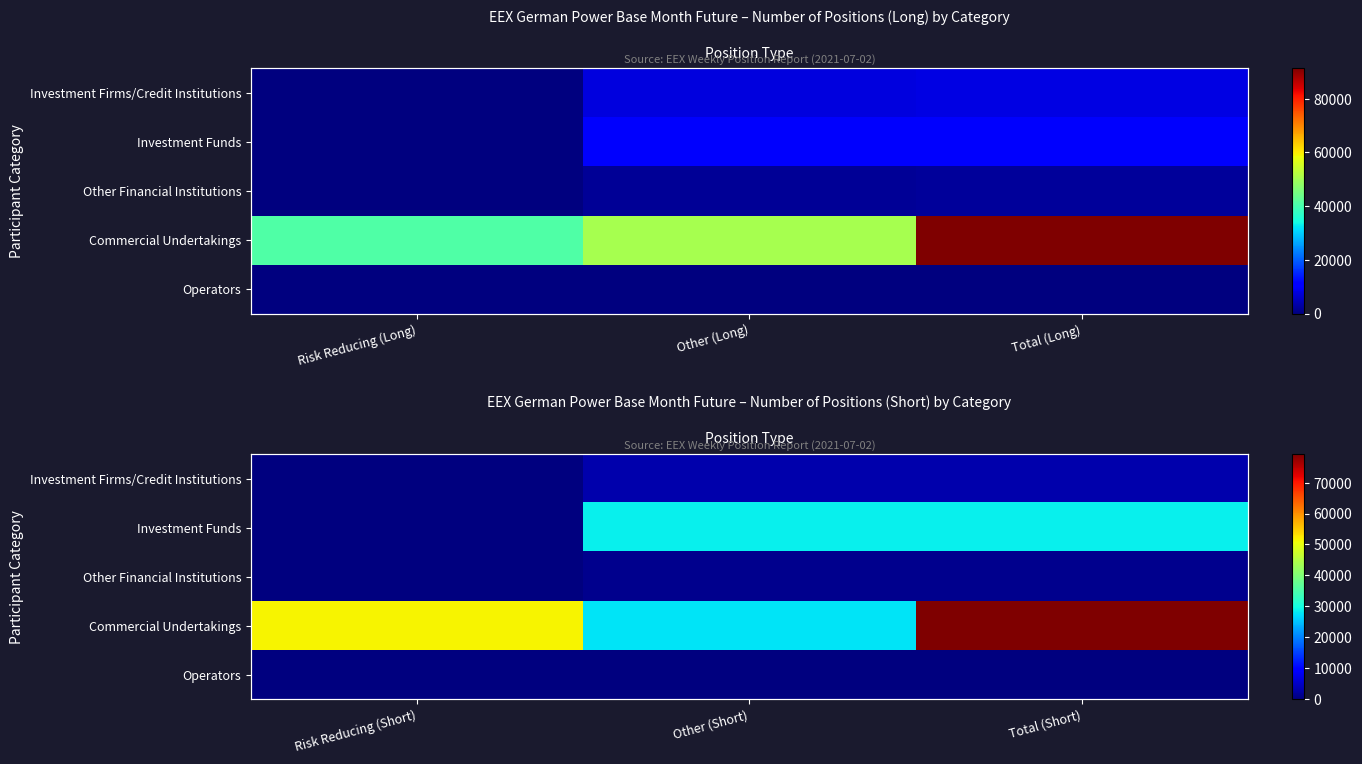

What is the maximum value for Other Financial Institutions?

991.0